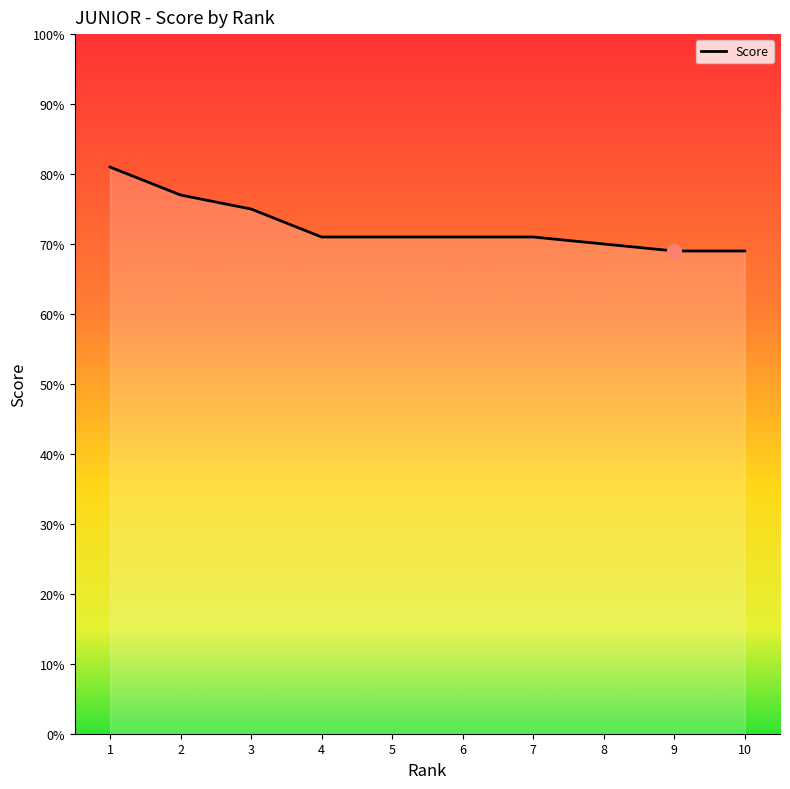

Reading left to right, list all the values displayed in this chart.

81	77	75	71	71	71	71	70	69	69